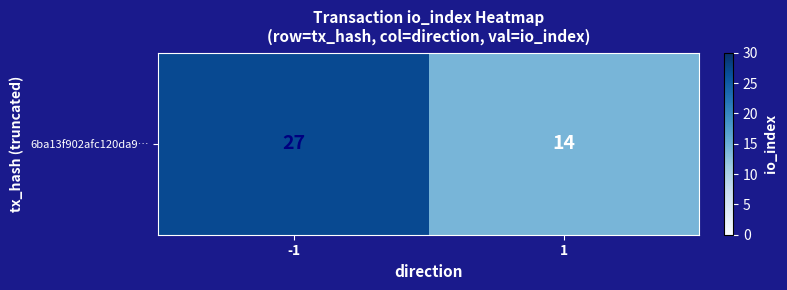

What is the sum of the values at -1 and 1?

41